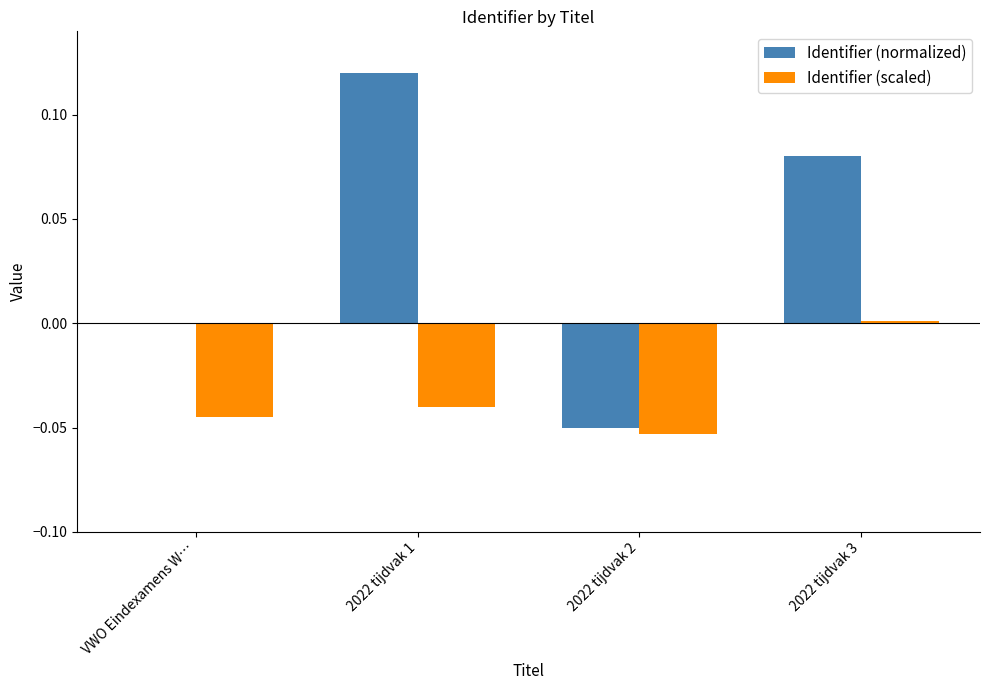

Which category has the highest value in the Identifier (normalized) series?

2022 tijdvak 1